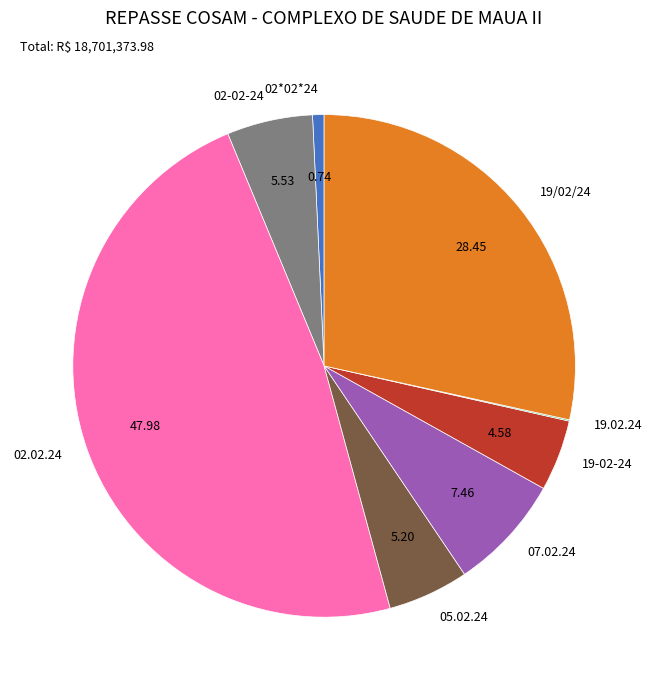

Approximately how many times larger is the value at 02*02*24 compared to 19-02-24?

0.2